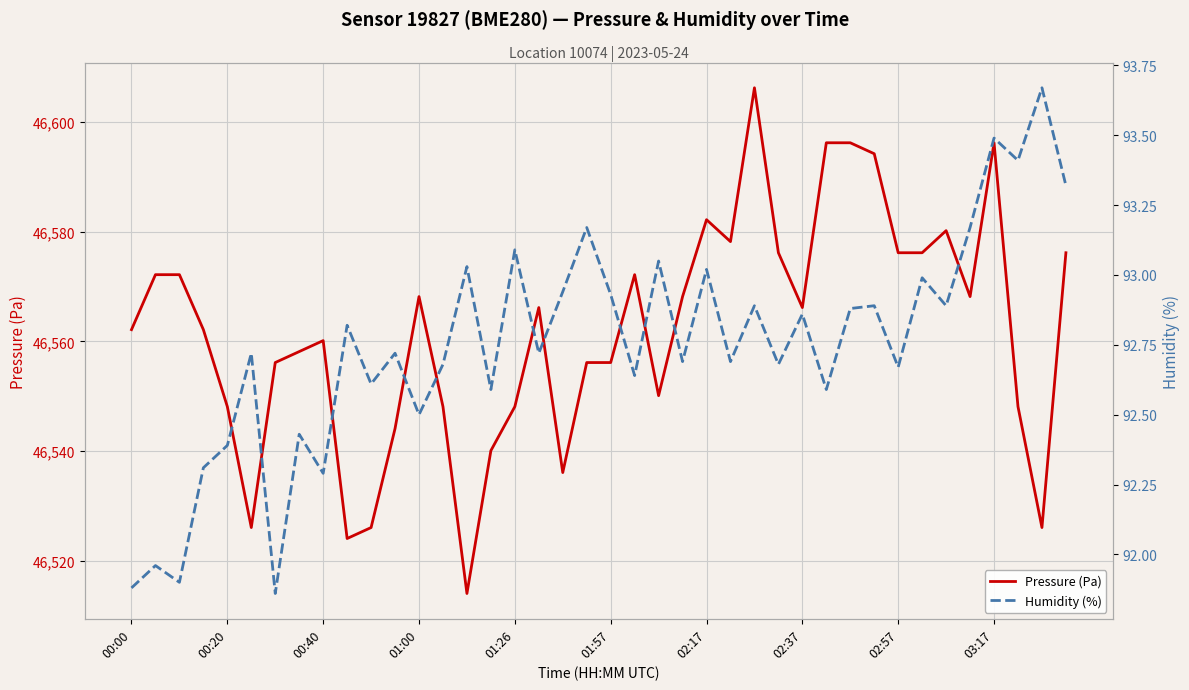

What is the sum of all Pressure (Pa) values?

1862477.3